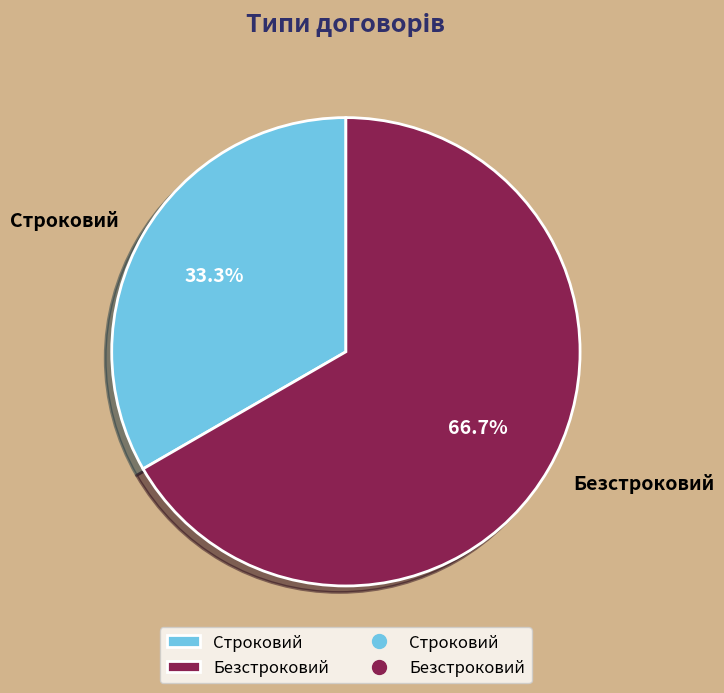

The Безстроковий slice represents 79% of the pie. True or false?

False